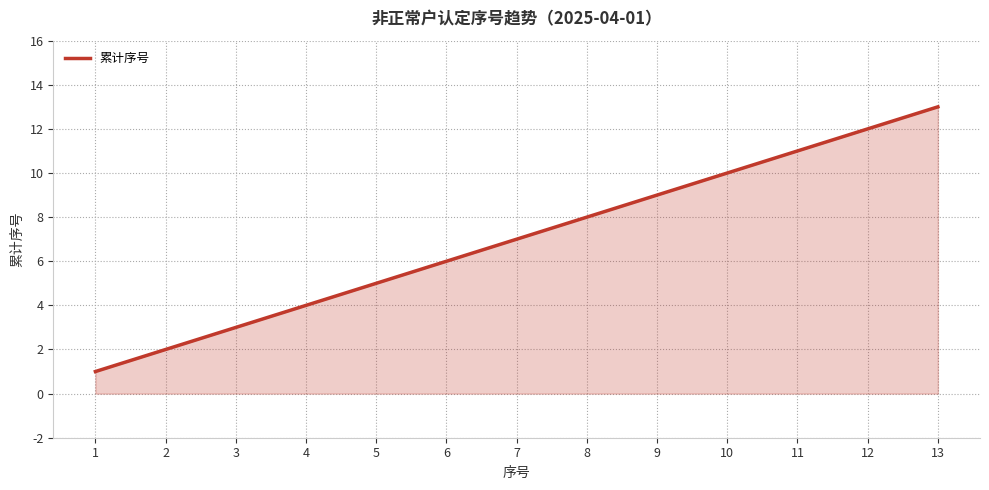

What is the smallest value displayed?

1.0